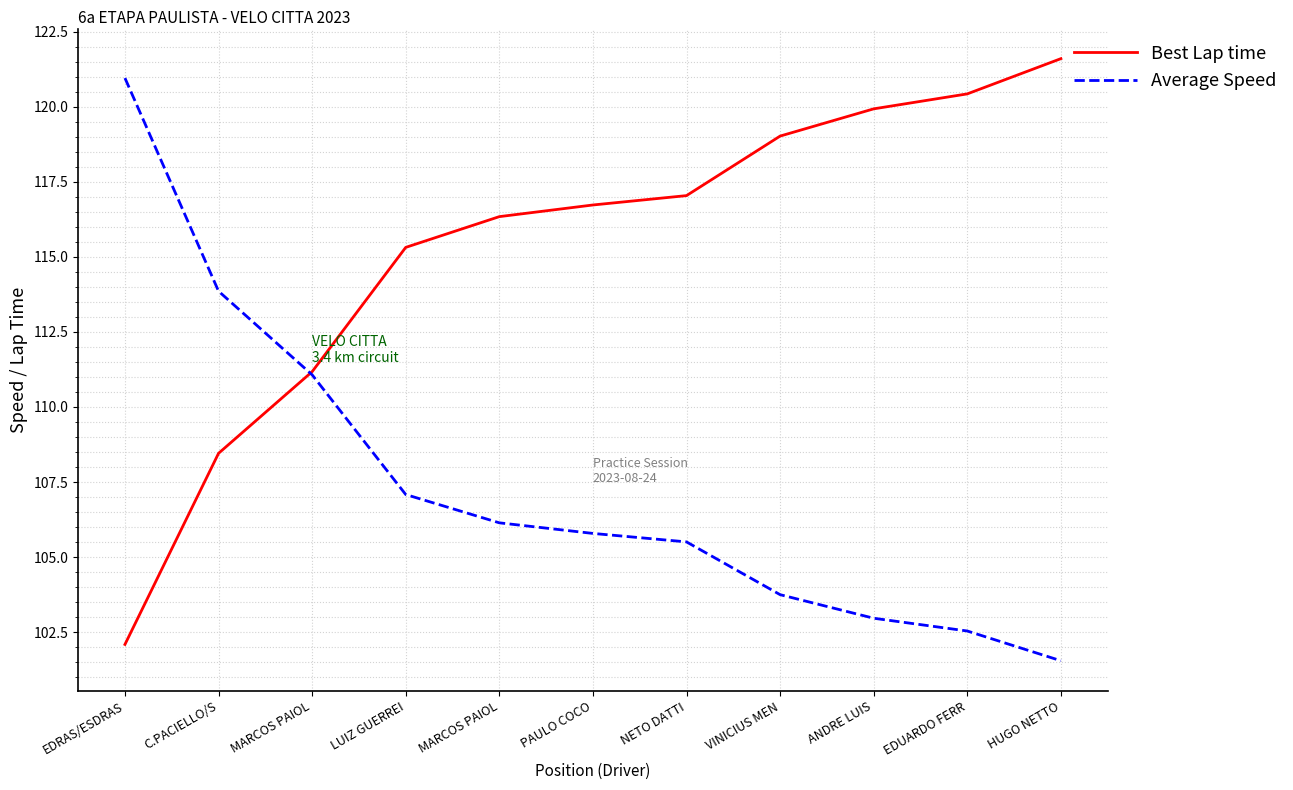

True or false: Average Speed has more than 0 points higher than both neighbors.

False